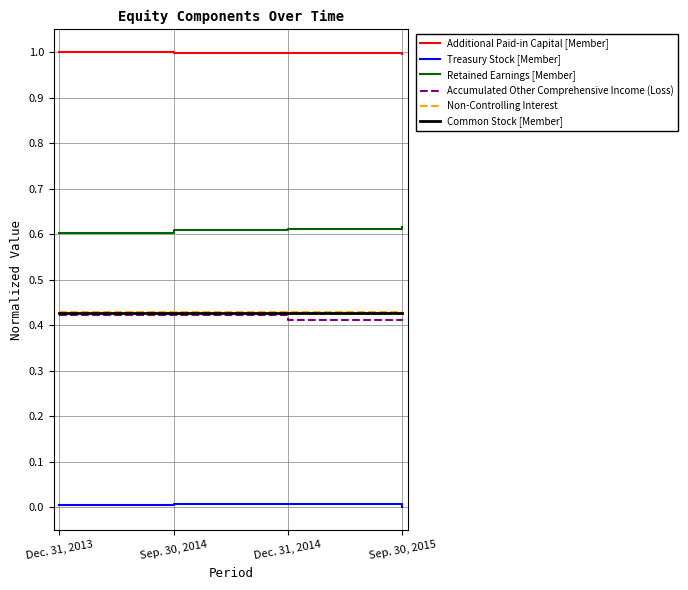

The Treasury Stock [Member] series shows 0.0 at Sep. 30, 2014. True or false?

True